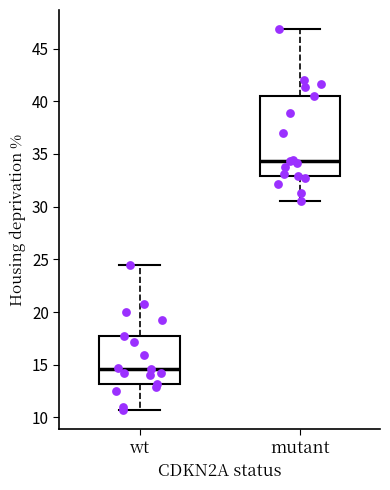

Reading left to right, read every box against the y-axis: the position of its median line, the range the box covers, and the ends of its whiskers. The values are not printed on the chart, so give them approximately, as read against the axis.

wt: median 14.5, box 13.0 to 17.5, whiskers 10.5 to 24.5
mutant: median 34.5, box 33.0 to 40.5, whiskers 30.5 to 47.0